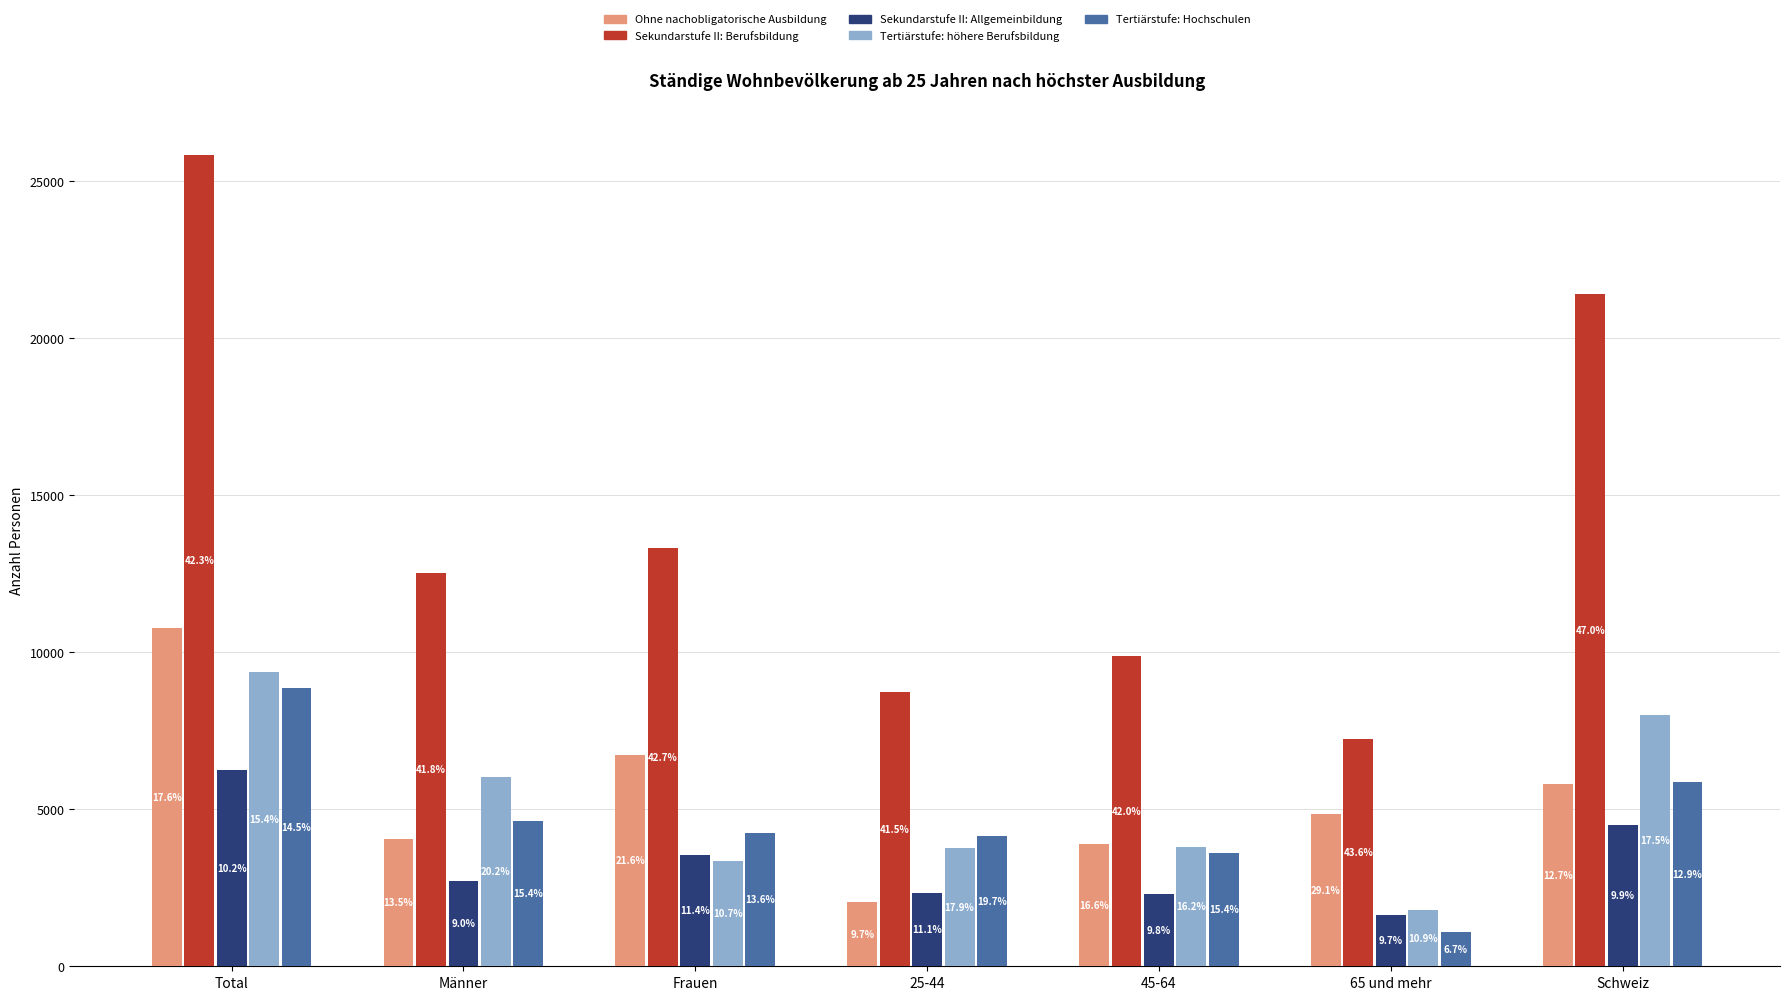

What are all the series names shown in the legend?

Ohne nachobligatorische Ausbildung, Sekundarstufe II: Berufsbildung, Sekundarstufe II: Allgemeinbildung, Tertiärstufe: höhere Berufsbildung, Tertiärstufe: Hochschulen